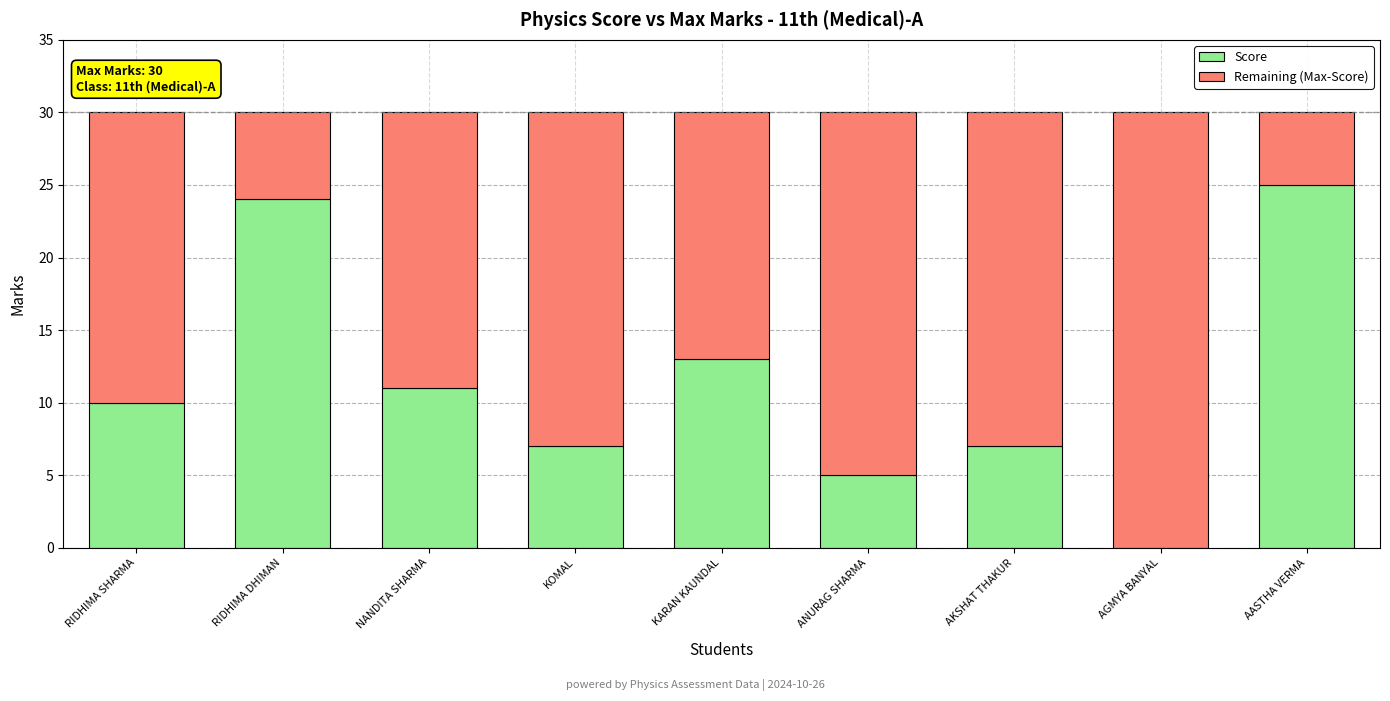

What is the sum of all Score values?

102